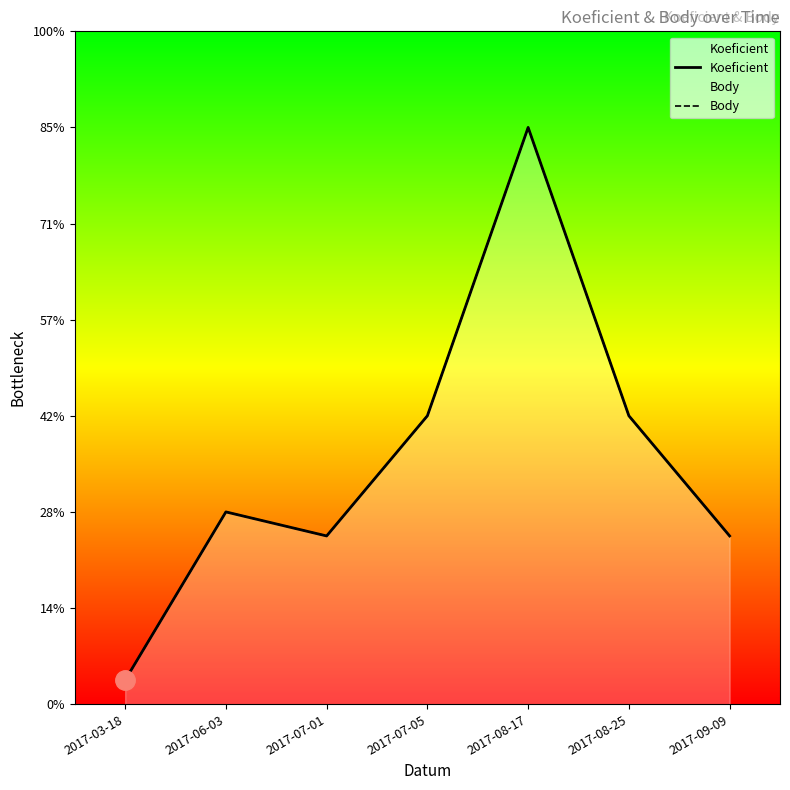

At which category is the sum across all series the highest?

2017-08-17